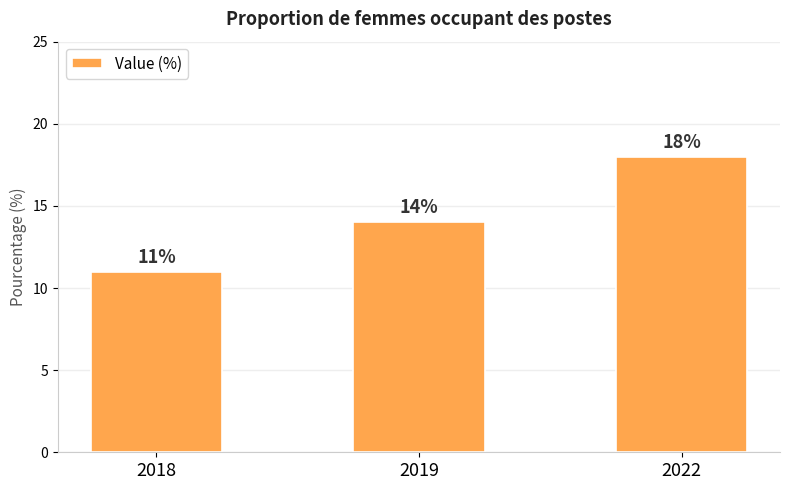

What is the value of the 3rd bar from the left?

18